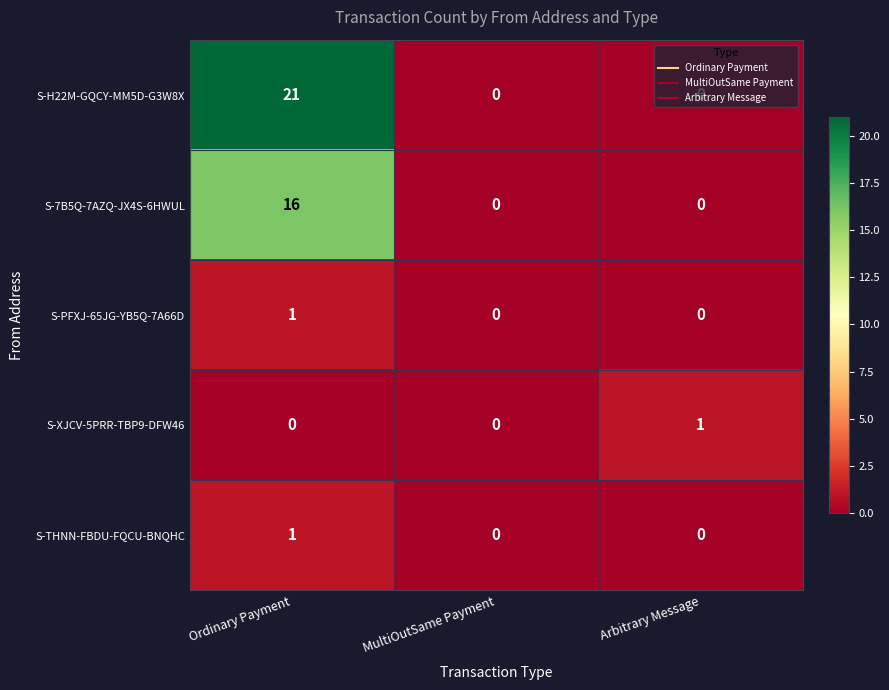

Between MultiOutSame Payment and Arbitrary Message, which series saw the biggest shift?

S-XJCV-5PRR-TBP9-DFW46